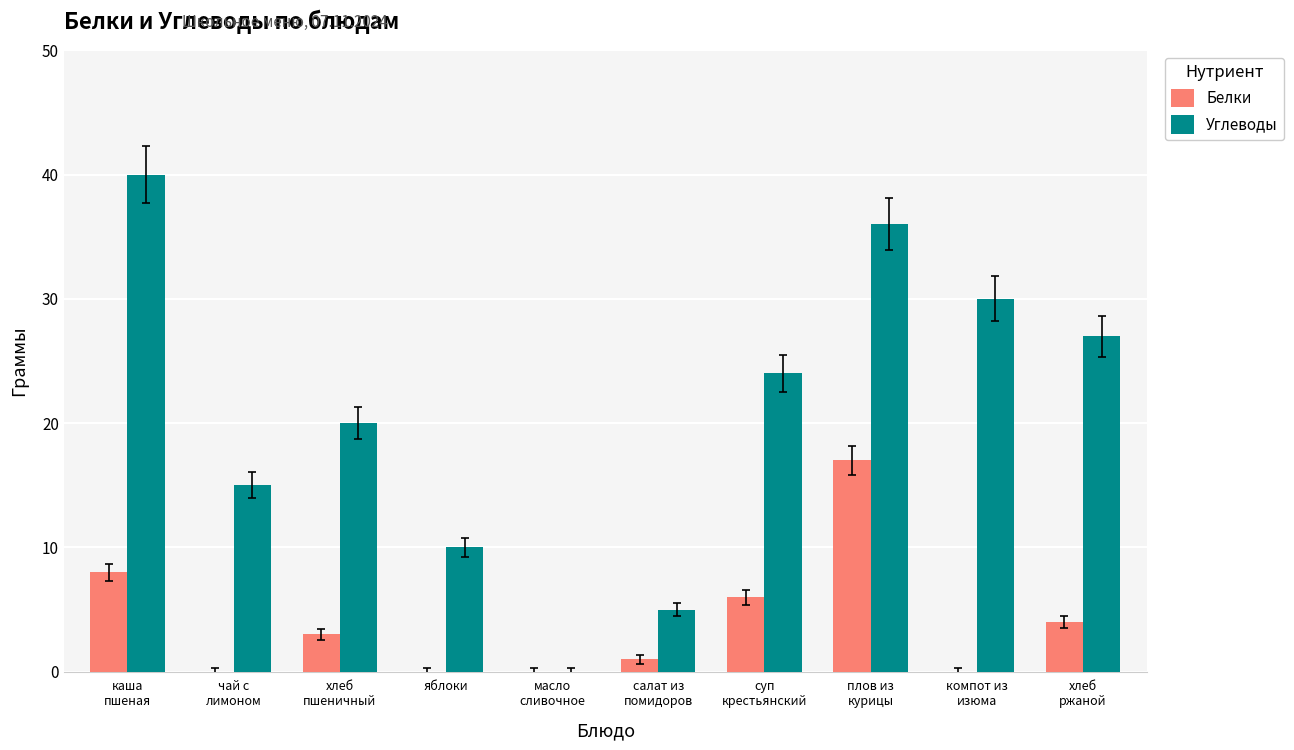

At which category is the sum across all series the highest?

плов из
курицы